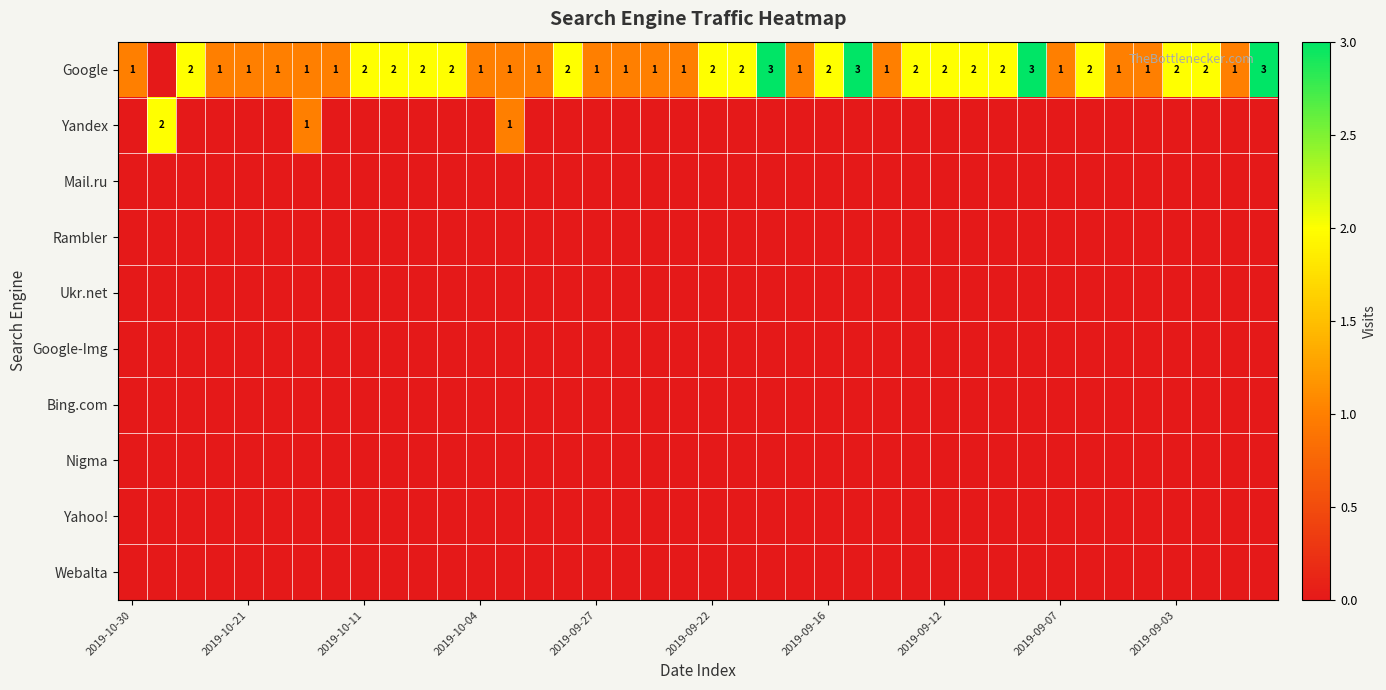

How many Yandex values are between 0 and 1?

39